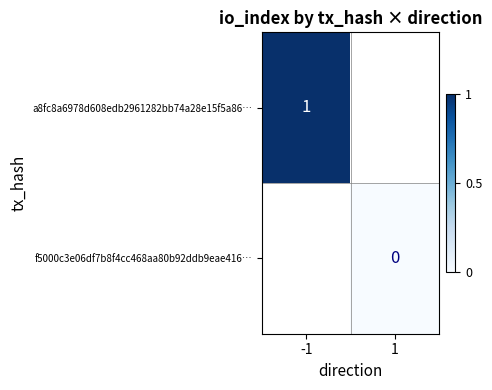

Rank the series by their average value, from highest to lowest.

a8fc8a6978d608edb2961282bb74a28e15f5a86…, f5000c3e06df7b8f4cc468aa80b92ddb9eae416…